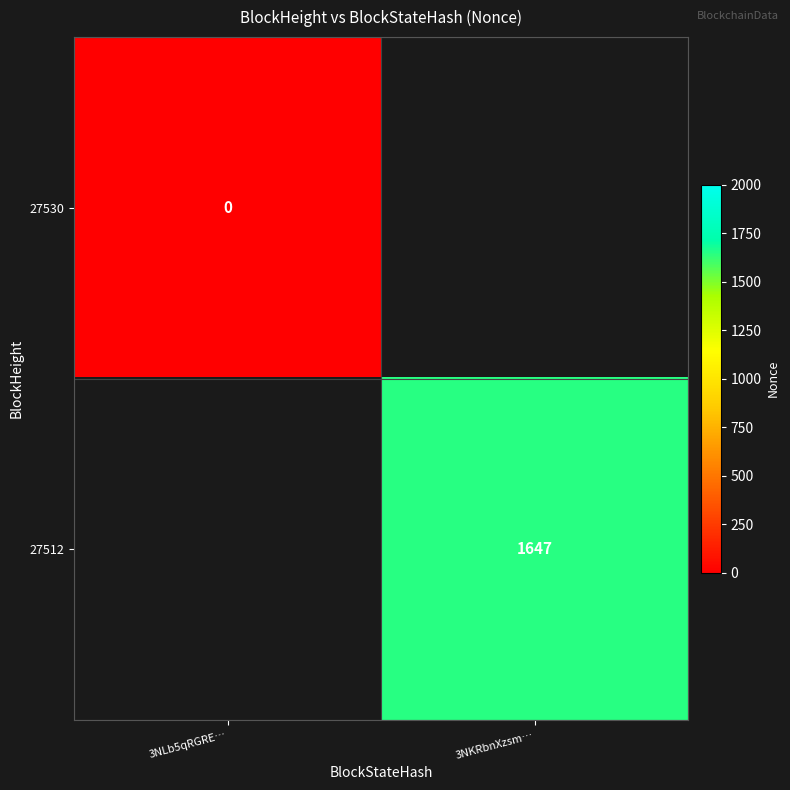

Is the value of 27530 at 3NLb5qRGRE… greater than the value of 27512 at 3NKRbnXzsm…?

No